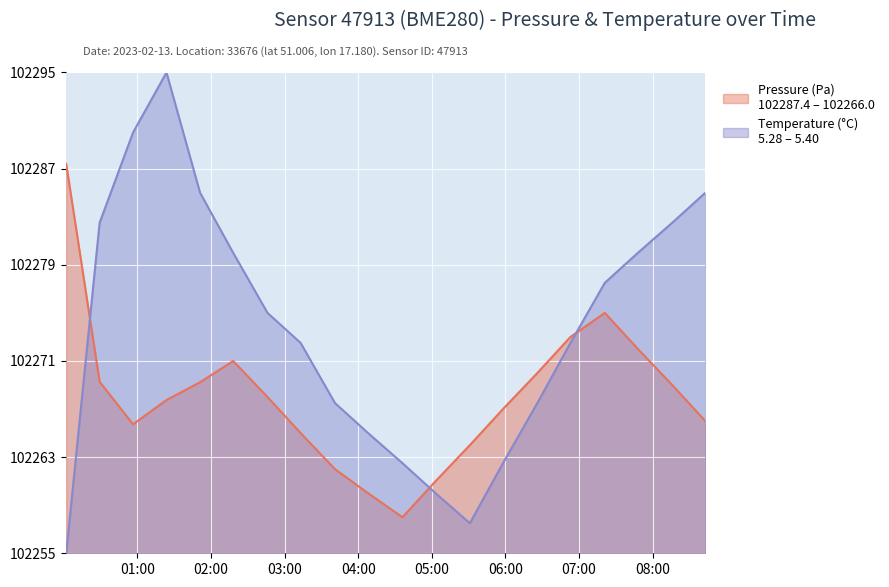

True or false: pressure and temperature intersect in this chart.

True